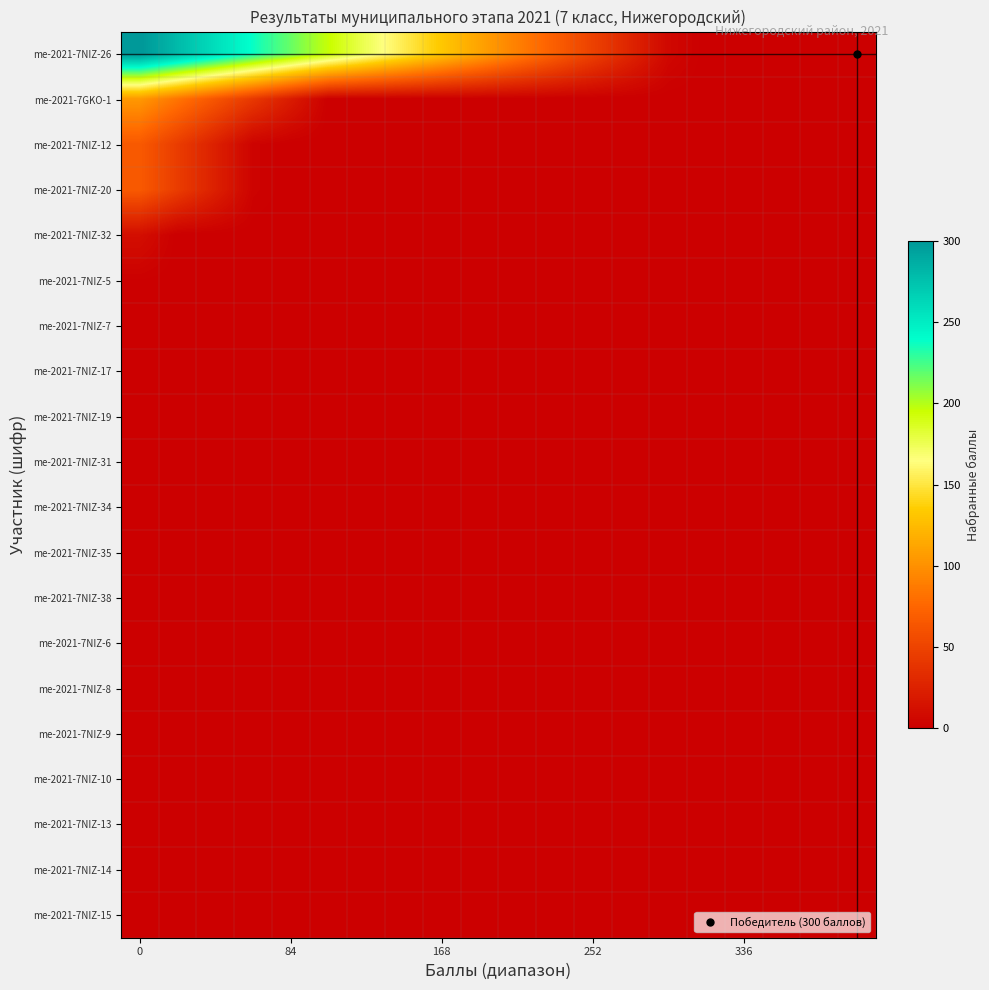

Which series has the widest spread of values?

row_0